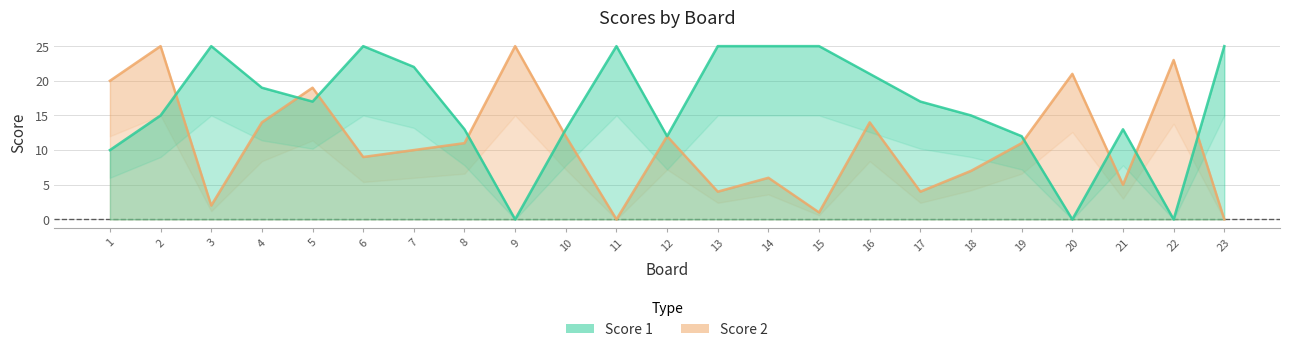

At which label does Score 2 first exceed 11?

1